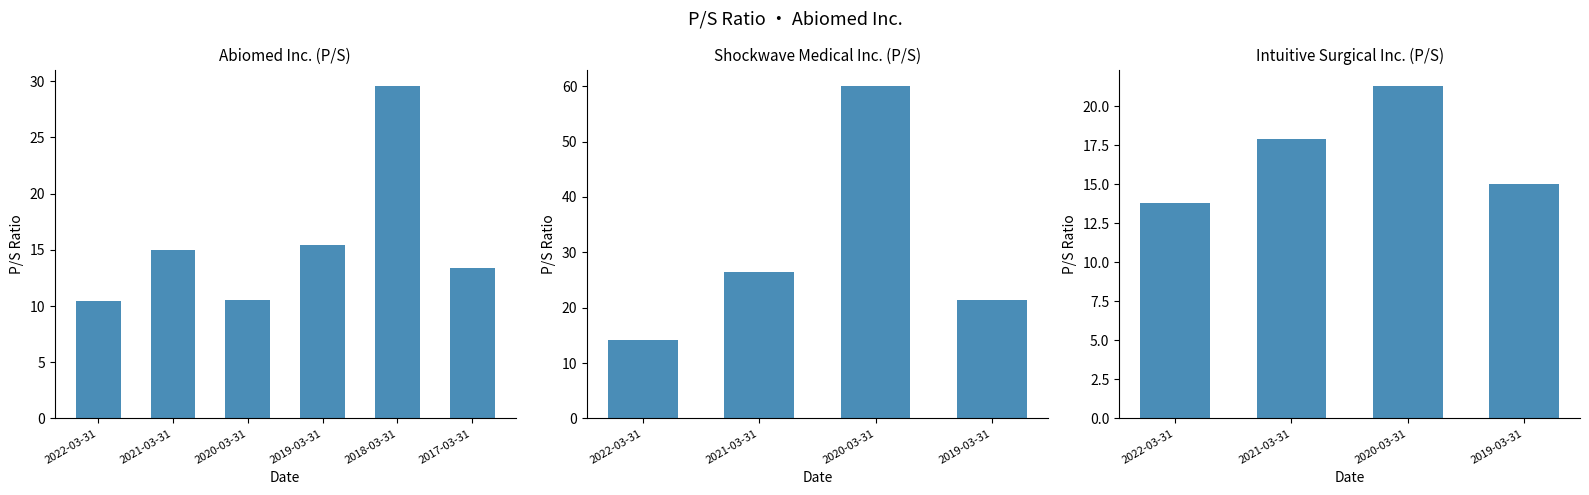

What is the label of the 6th bar from the left?

2017-03-31